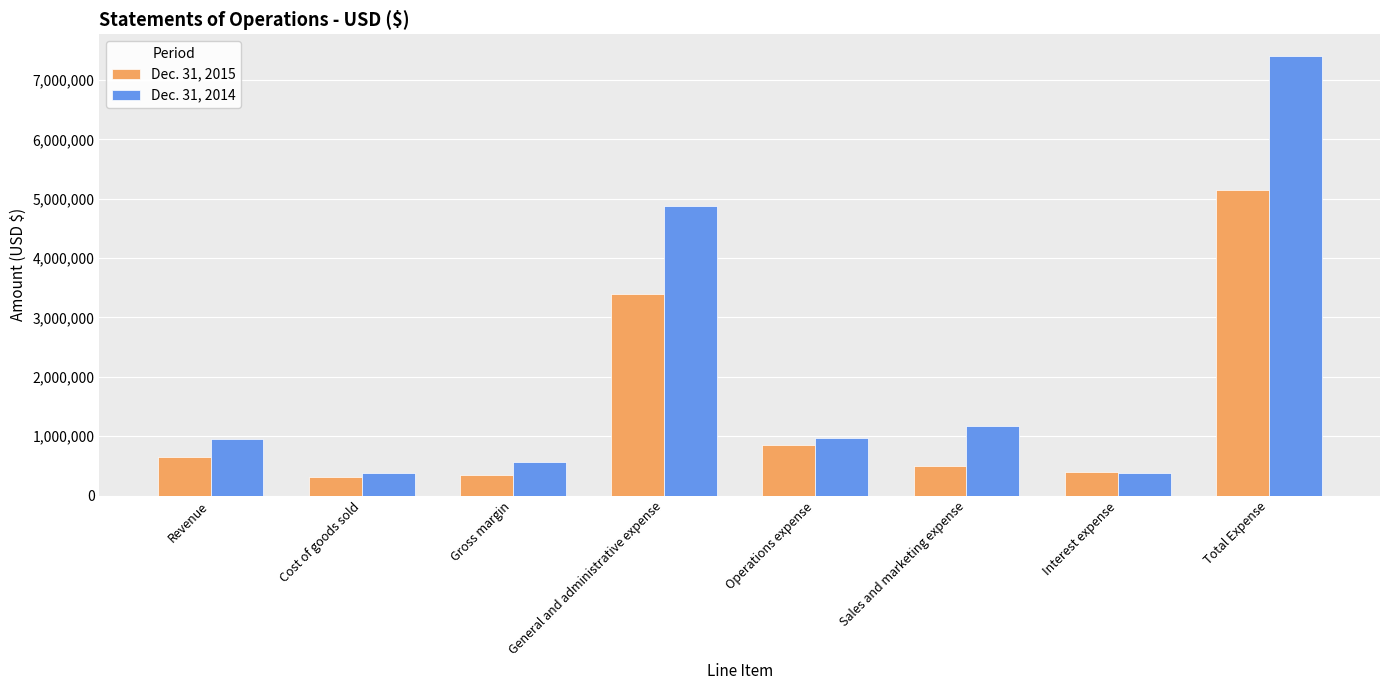

What is the value of the Dec. 31, 2014 bar at the 3rd from the left?

566236